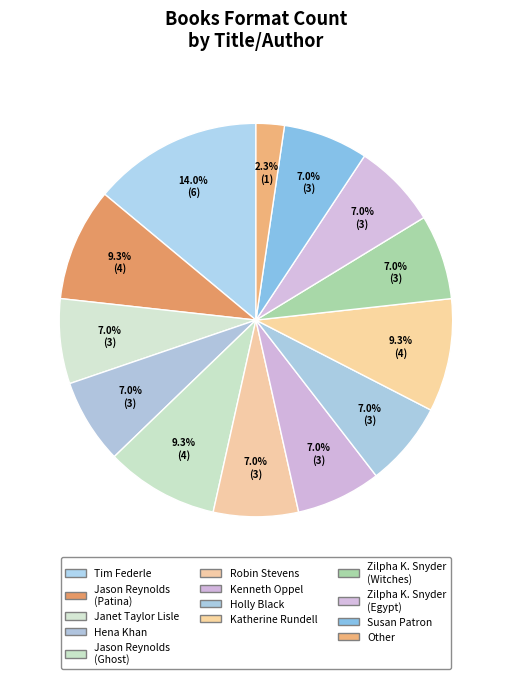

How many segments does this pie chart have?

13